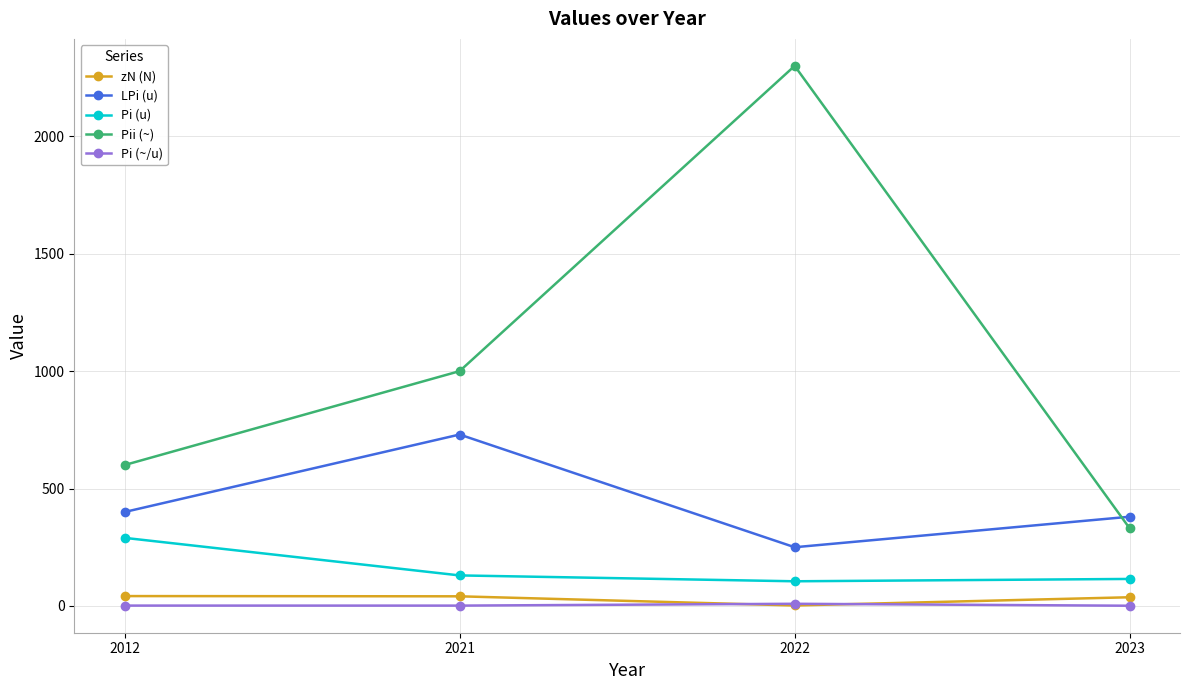

In zN (N), how many points are lower than both neighbors (excluding endpoints)?

1